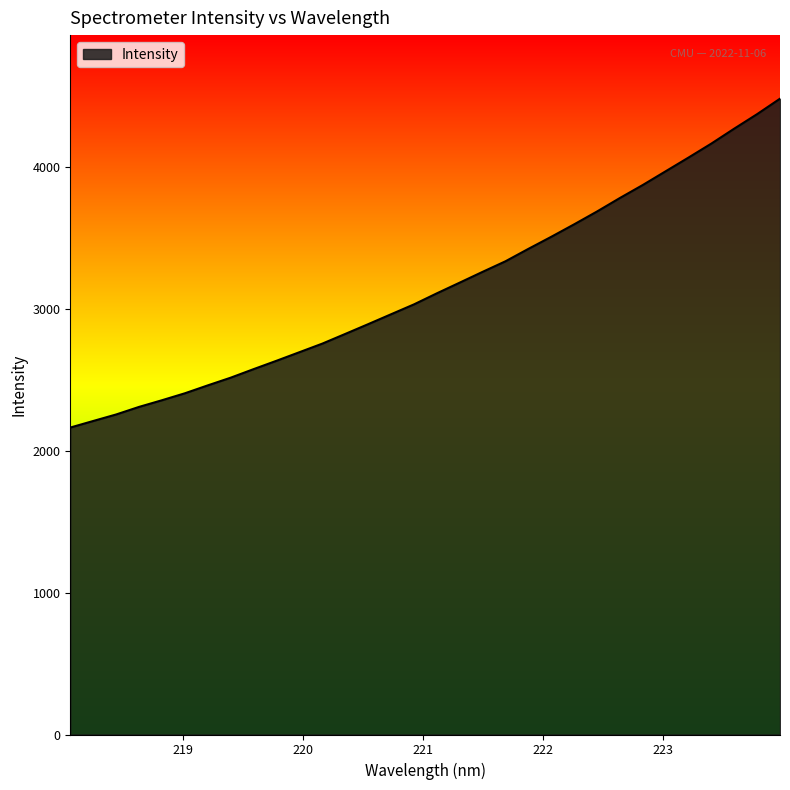

What is the difference between the maximum and minimum values?

2318.7